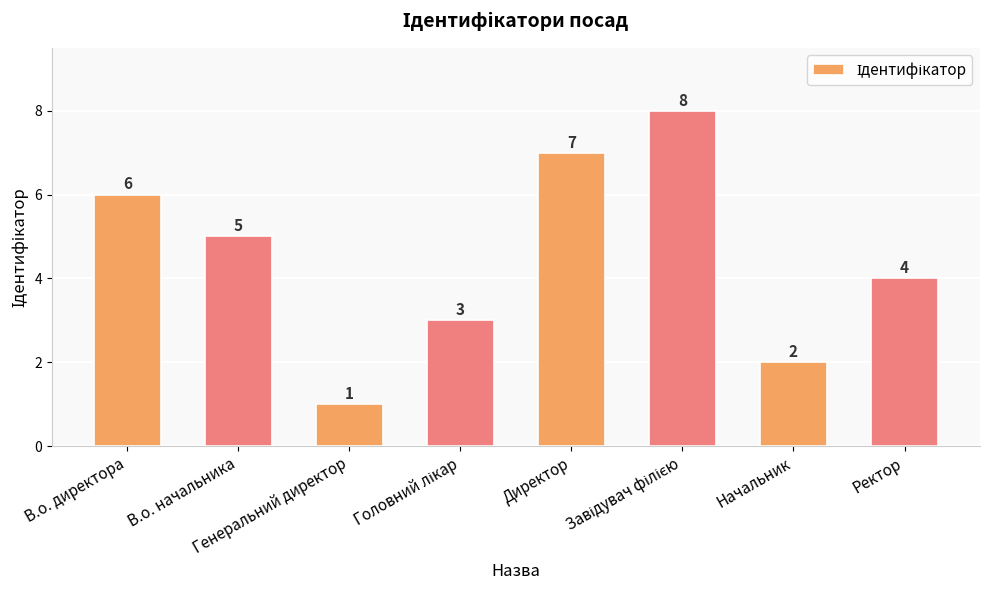

What is the sum of all values?

36